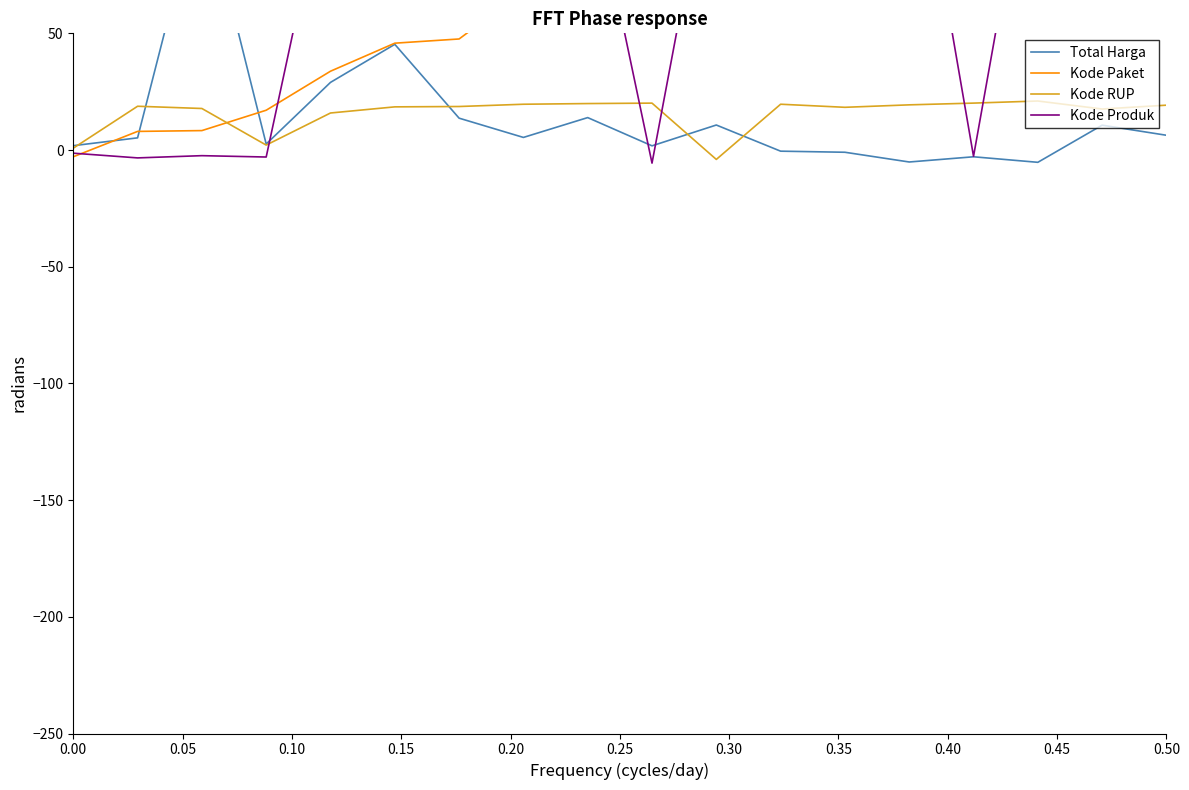

Reading left to right, list all the values displayed in this chart.

Total Harga: 1.9	5.2	112.9	2.6	29.0	45.3	13.7	5.4	13.9	1.8	10.7	-0.5	-1.0	-5.1	-2.9	-5.3	10.7	6.3
Kode Paket: -2.9	8.0	8.3	17.1	33.8	45.8	47.6	68.0	75.8	90.8	94.9	95.1	98.9	107.4	113.8	115.7	118.5	125.0
Kode RUP: 0.8	18.8	17.8	2.1	15.9	18.5	18.6	19.6	19.9	20.1	-4.0	19.6	18.3	19.4	20.1	21.0	17.6	19.2
Kode Produk: -1.4	-3.4	-2.4	-3.0	125.0	127.2	124.5	147.7	125.3	-5.6	140.6	150.0	130.6	157.0	-2.7	151.5	152.9	157.6